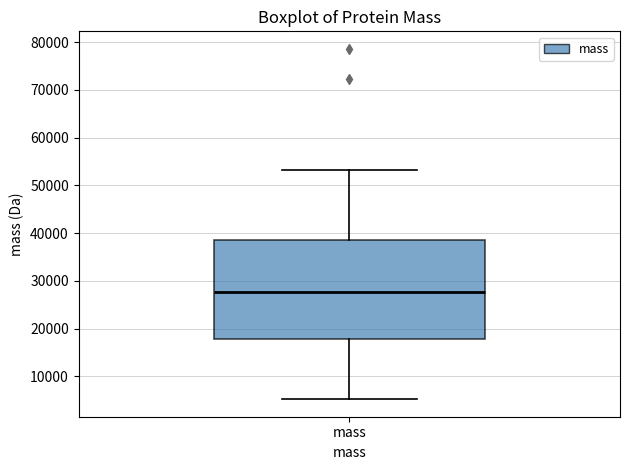

Read this box plot against the y-axis: the position of the median line, the range covered by the box, and the ends of both whiskers. The values are not printed on the chart, so give them approximately, as read against the axis.

median 28000, box 18000 to 38000, whiskers 5000 to 53000